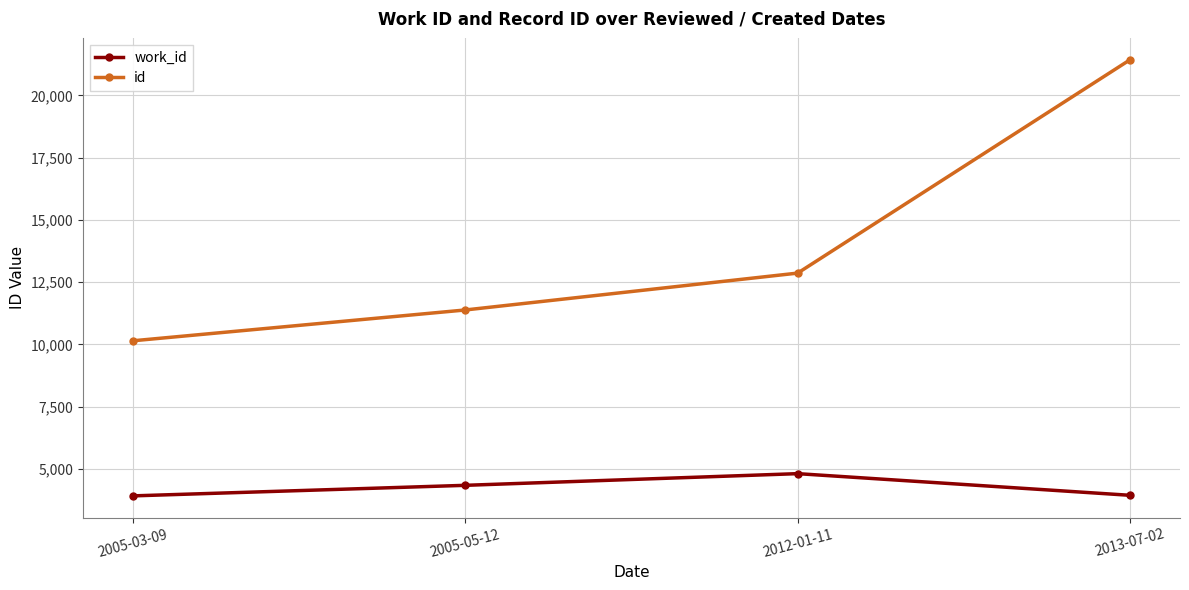

True or false: work_id and id cross at least once.

False